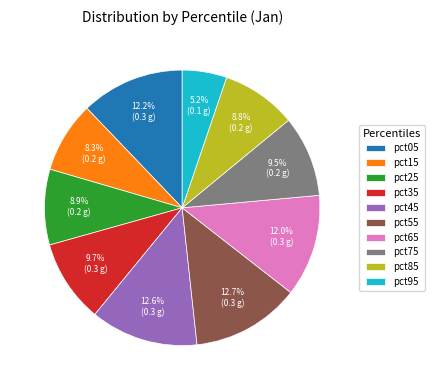

To the nearest percent, what is the difference between the pct45 and pct85 slice percentages?

4%